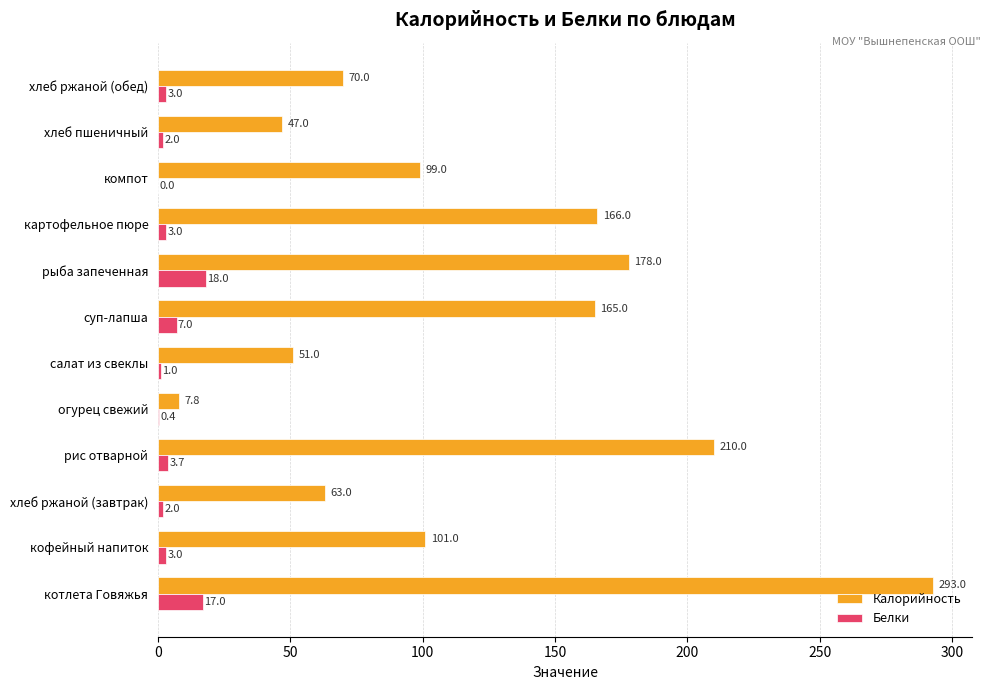

Which series has the widest spread of values?

Калорийность